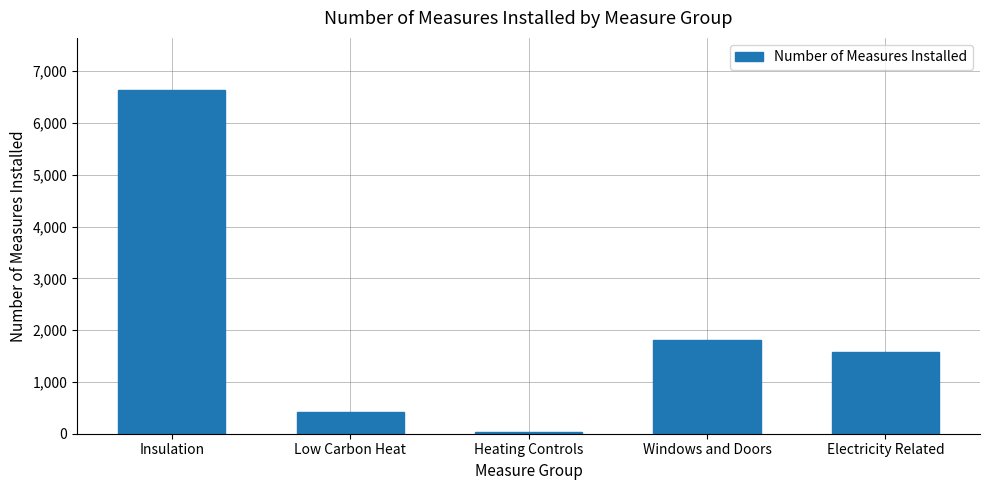

How many values are below 1586?

2